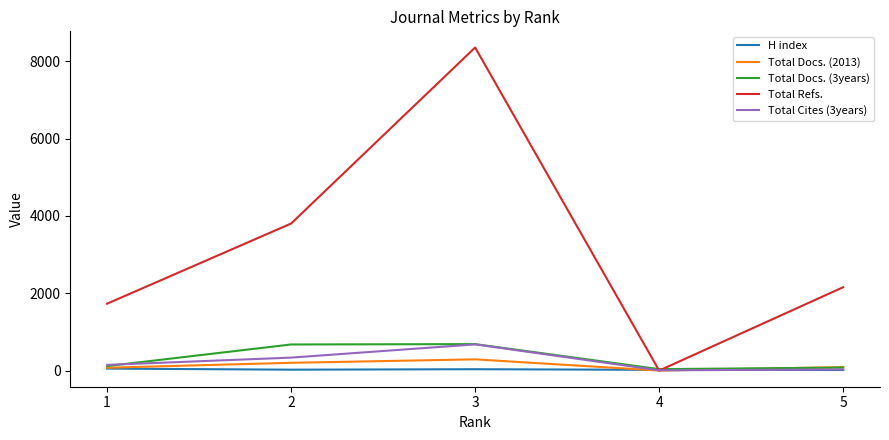

Count the number of data series in this chart.

5